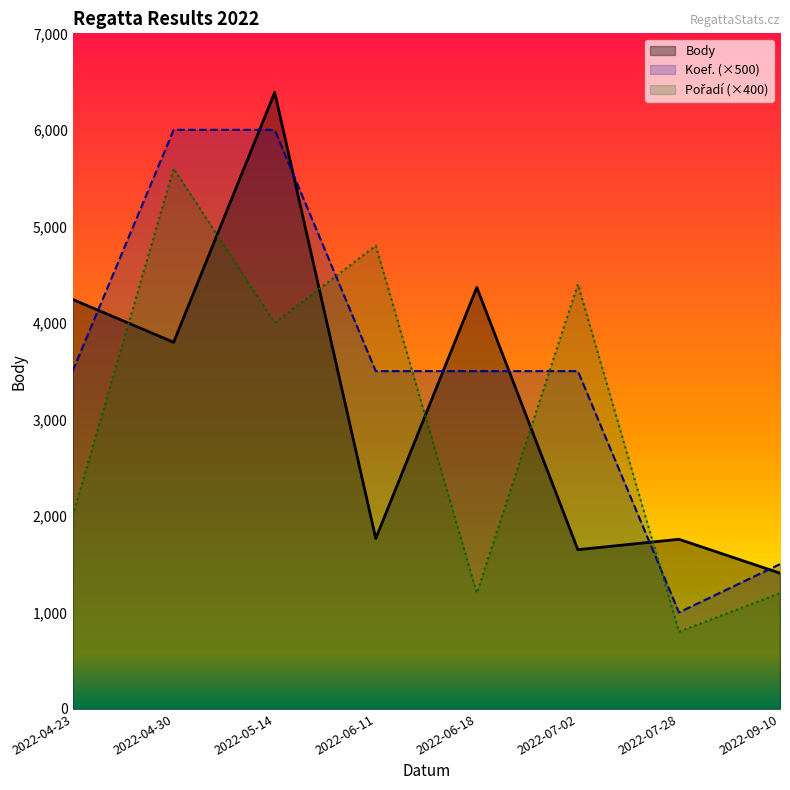

Rank the series by their maximum value, from highest to lowest.

Body, Koef., Pořadí